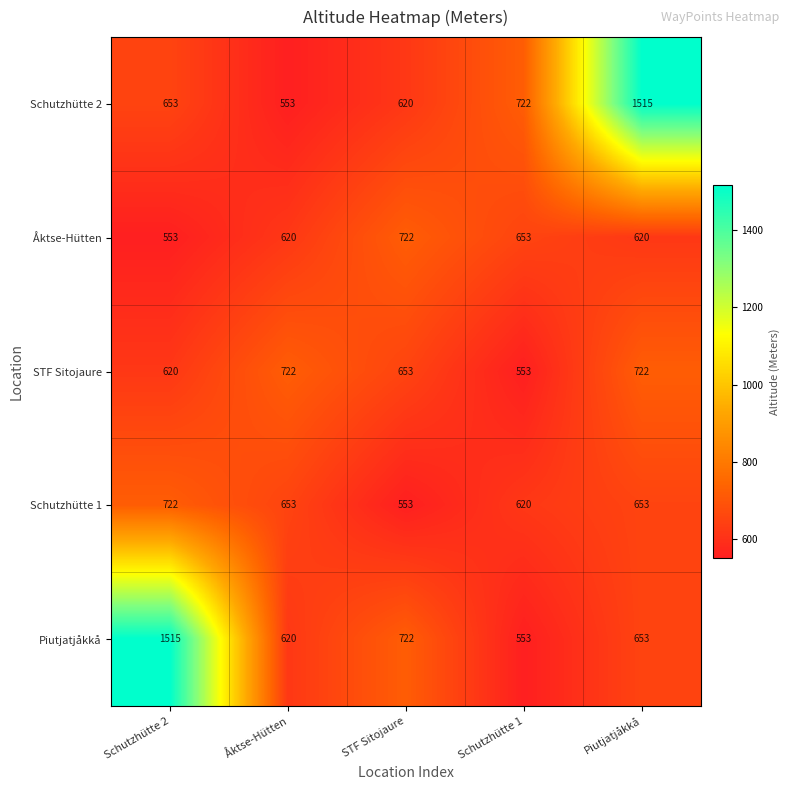

What is the smallest value displayed?

553